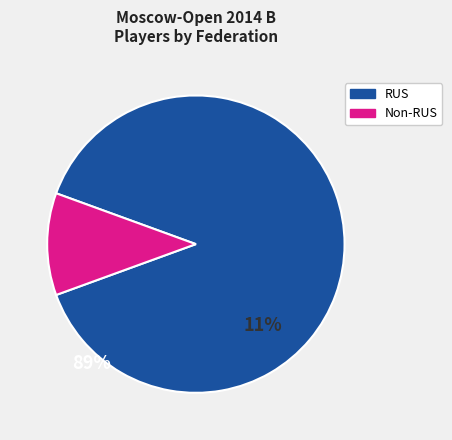

Is there any slice that represents more than half of the pie?

Yes